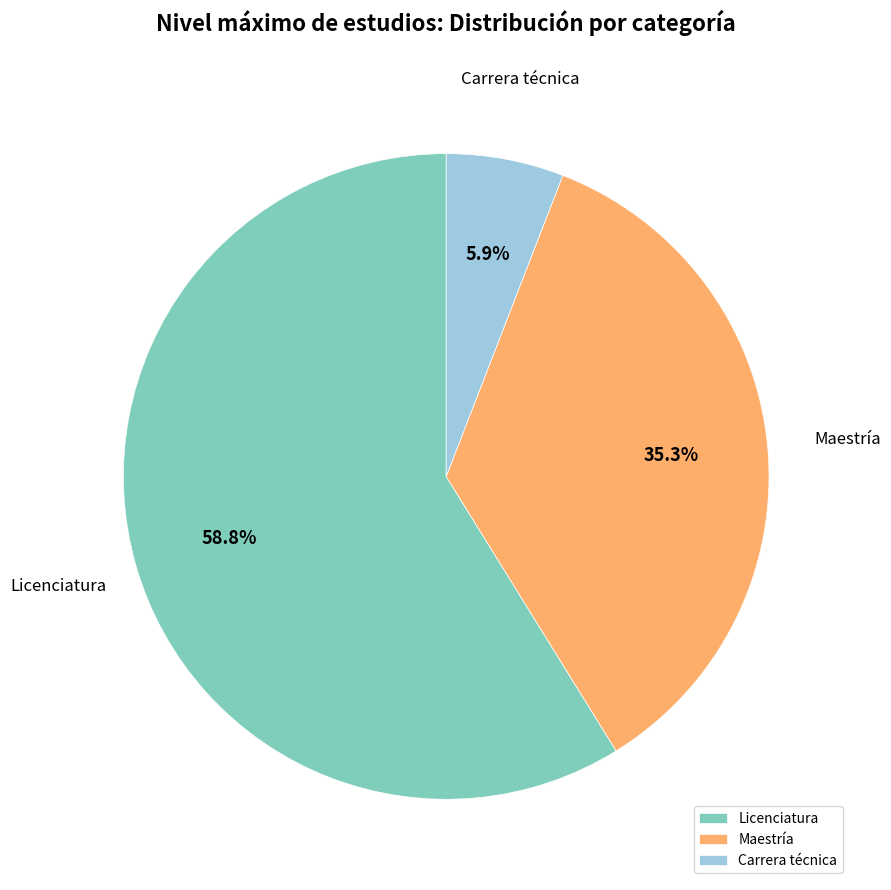

Which has a higher value, Carrera técnica or Licenciatura?

Licenciatura